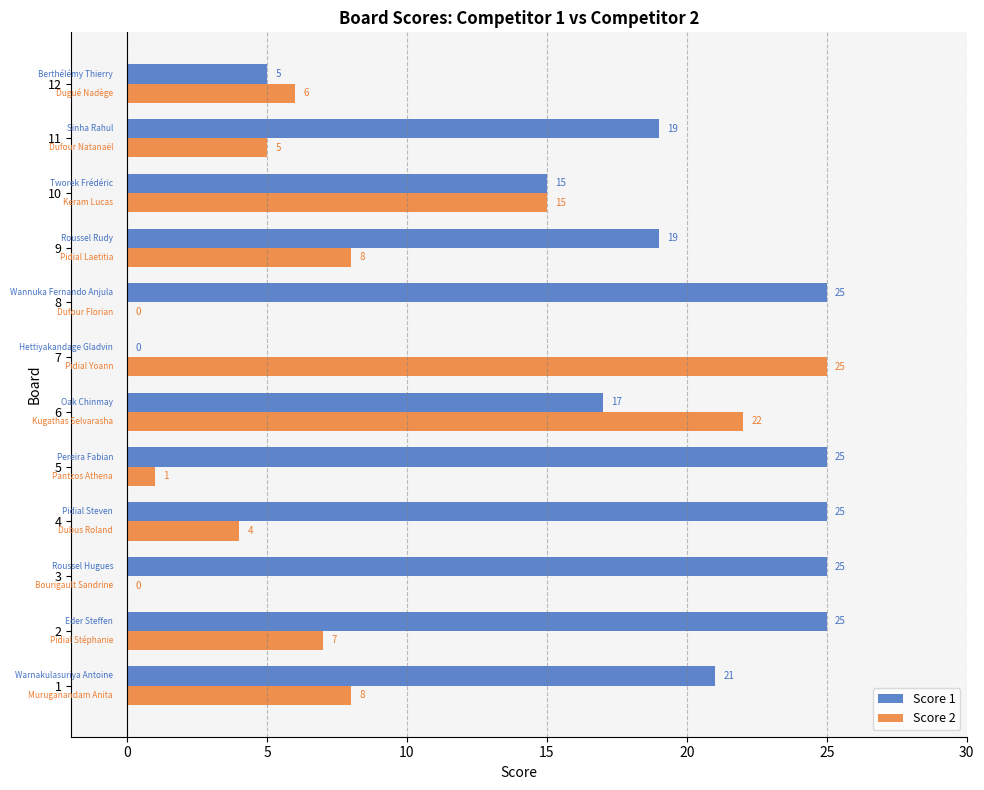

At which label is Score 2 closest to 12?

10